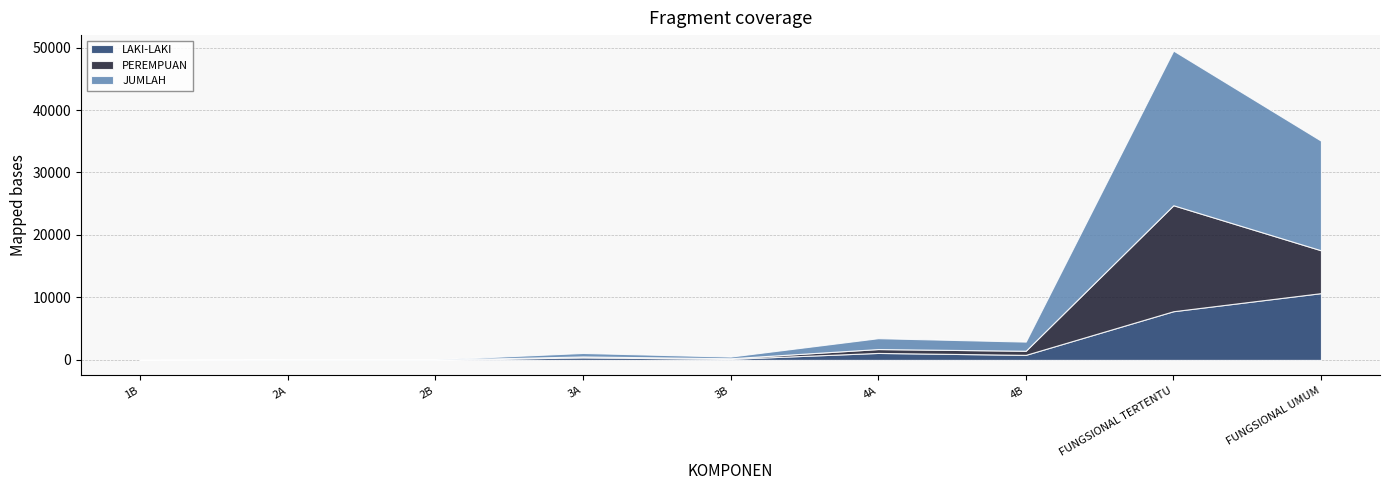

Between 4B and FUNGSIONAL UMUM, which is larger?

FUNGSIONAL UMUM